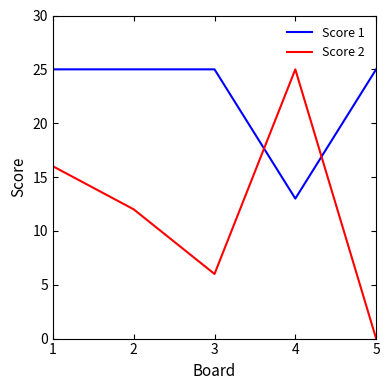

At which category does Score 2 reach its first local valley?

3